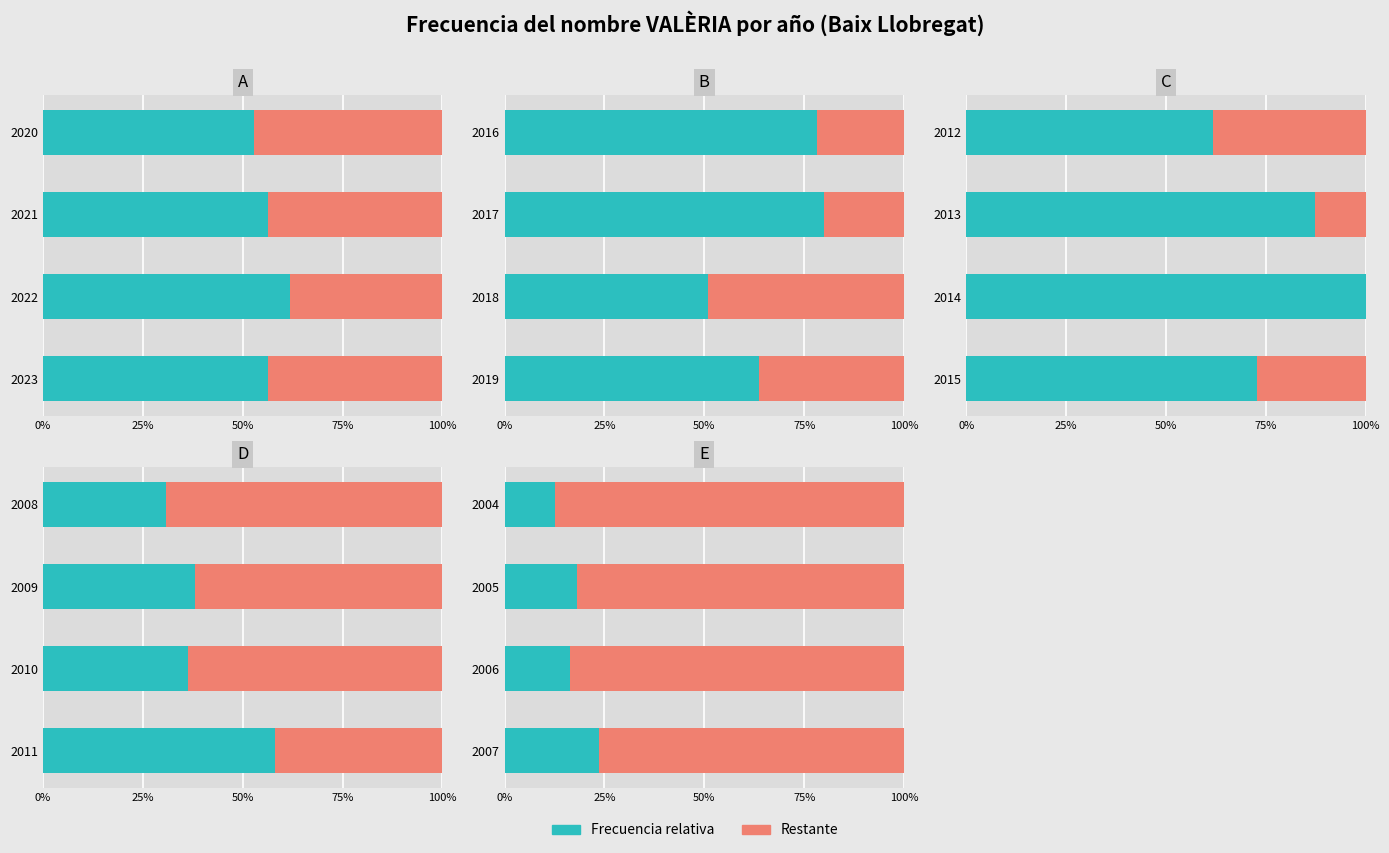

At how many categories does at least one series exceed 0?

4